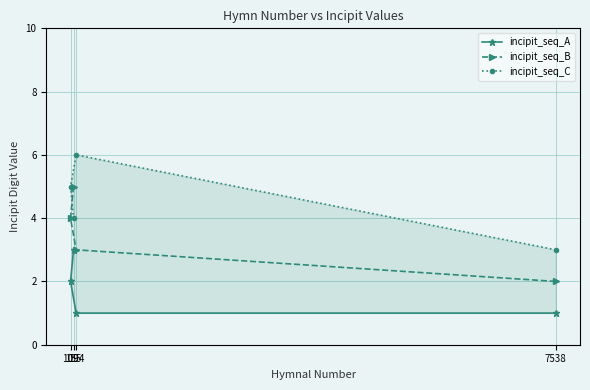

At which label does incipit_seq_C first exceed 5?

194